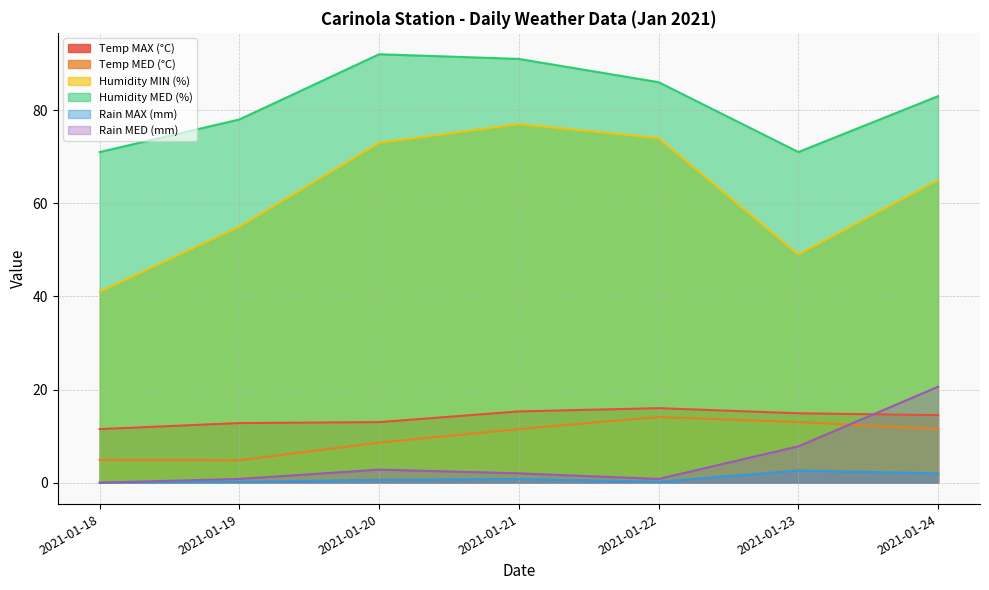

Between 2021-01-23 and 2021-01-20, which is larger?

2021-01-23